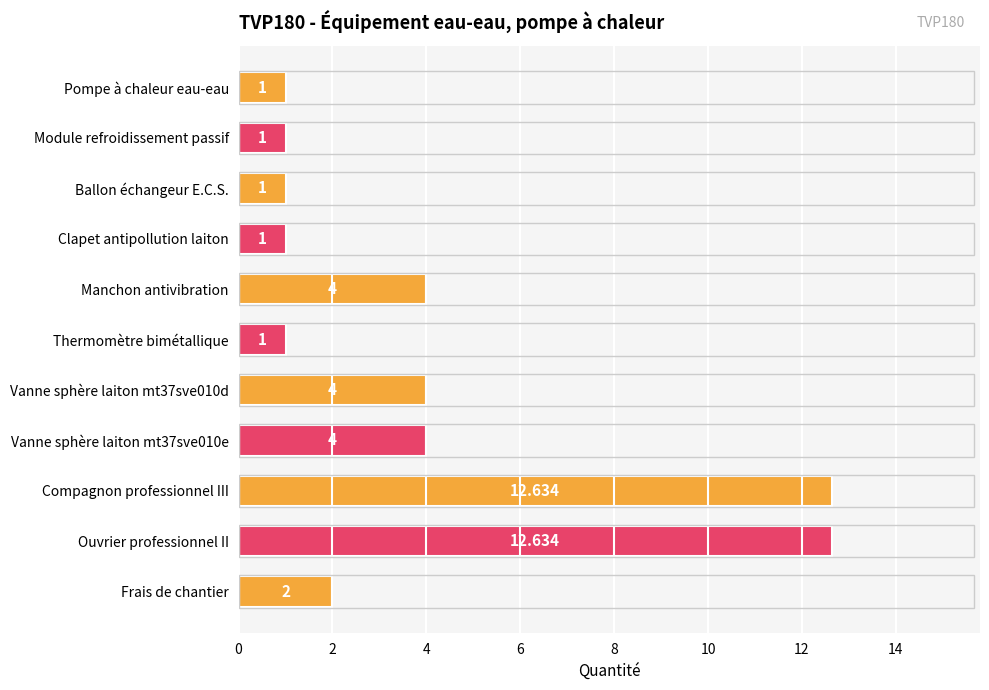

What is the label of the 2nd bar from the bottom?

Ouvrier professionnel II